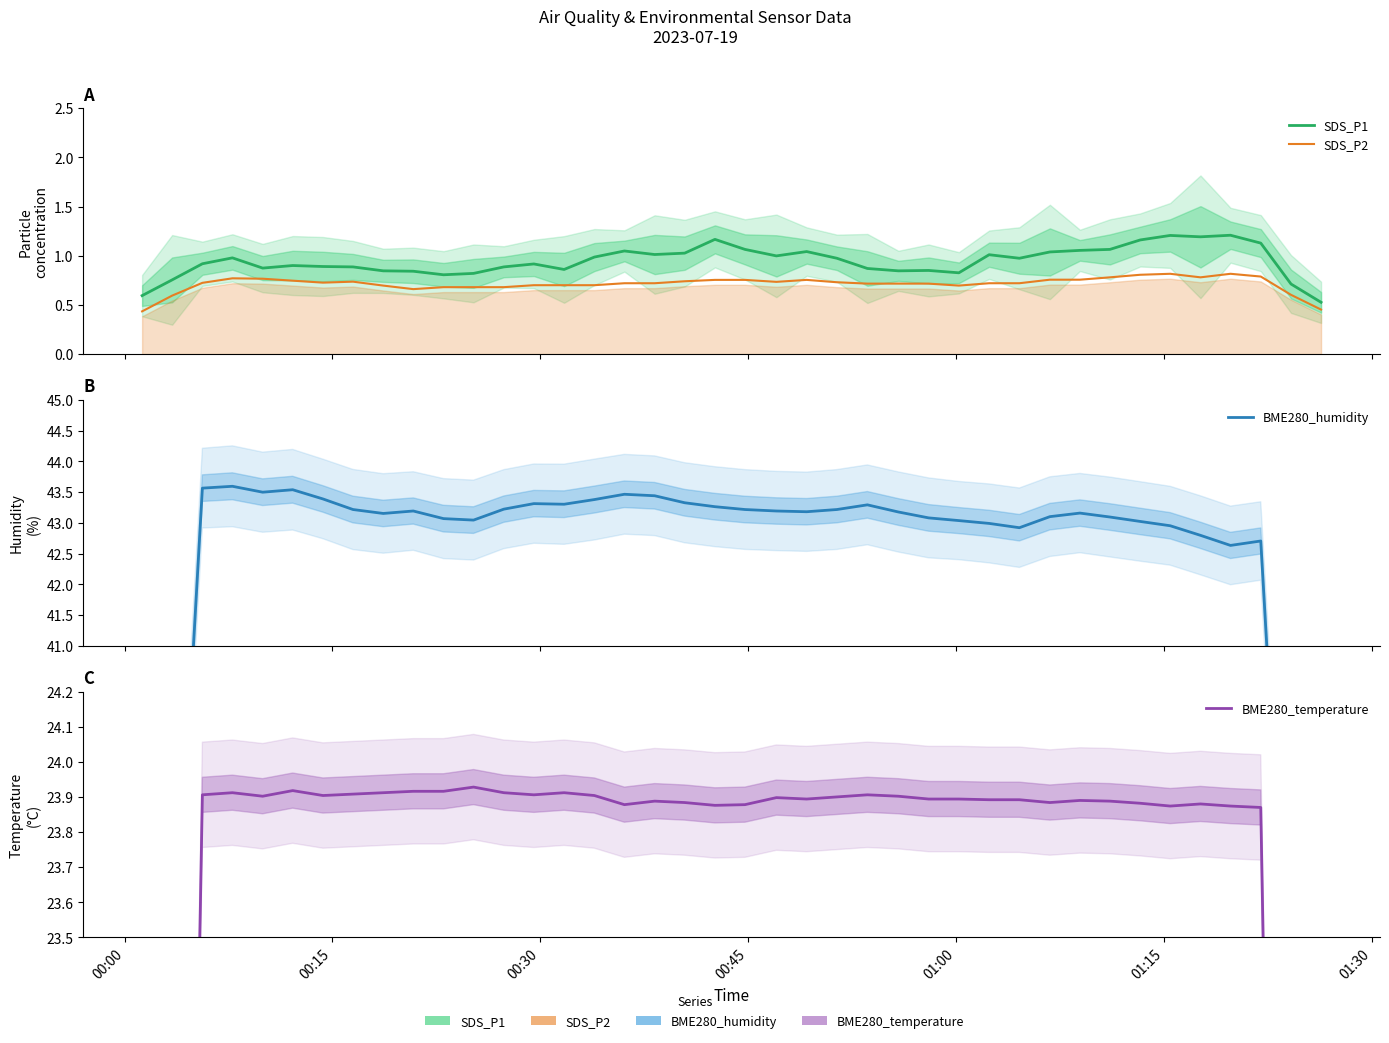

True or false: SDS_P1 and BME280_temperature cross at least once.

False